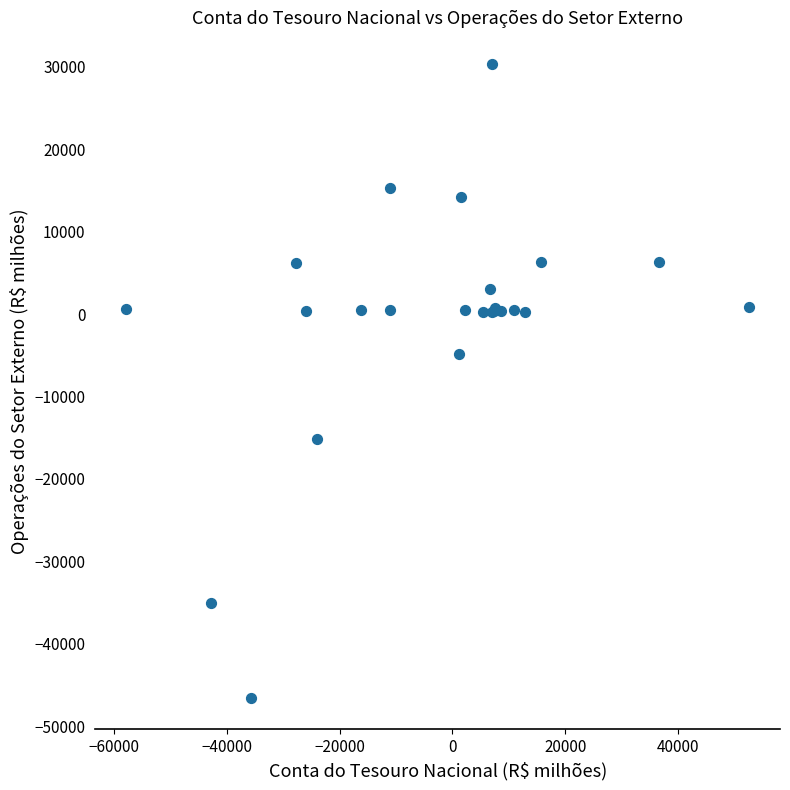

What Y value in the scatter plot is closest to -8094?

-4822.5